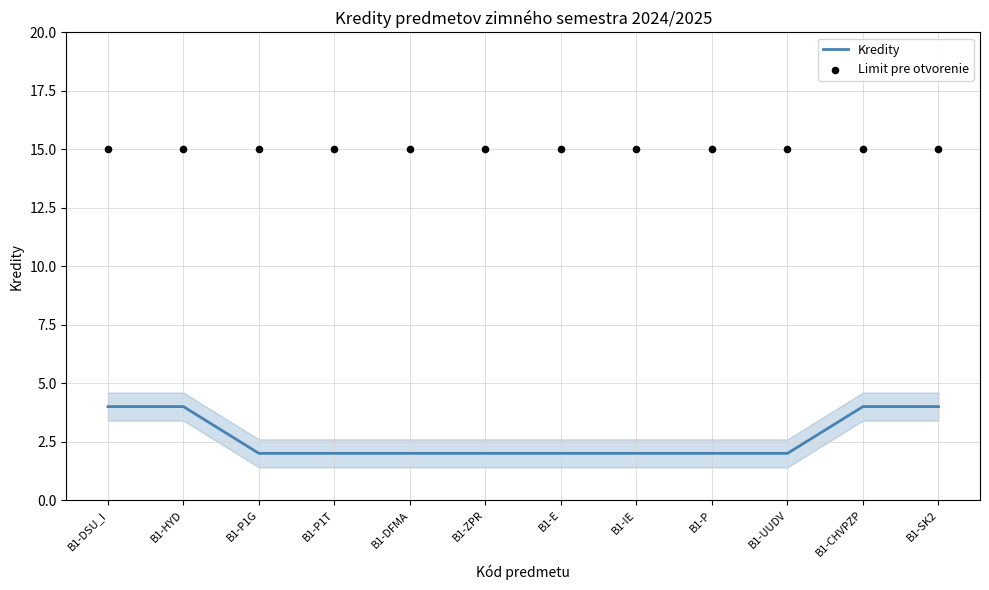

Which series has the widest spread of Y values?

Kredity